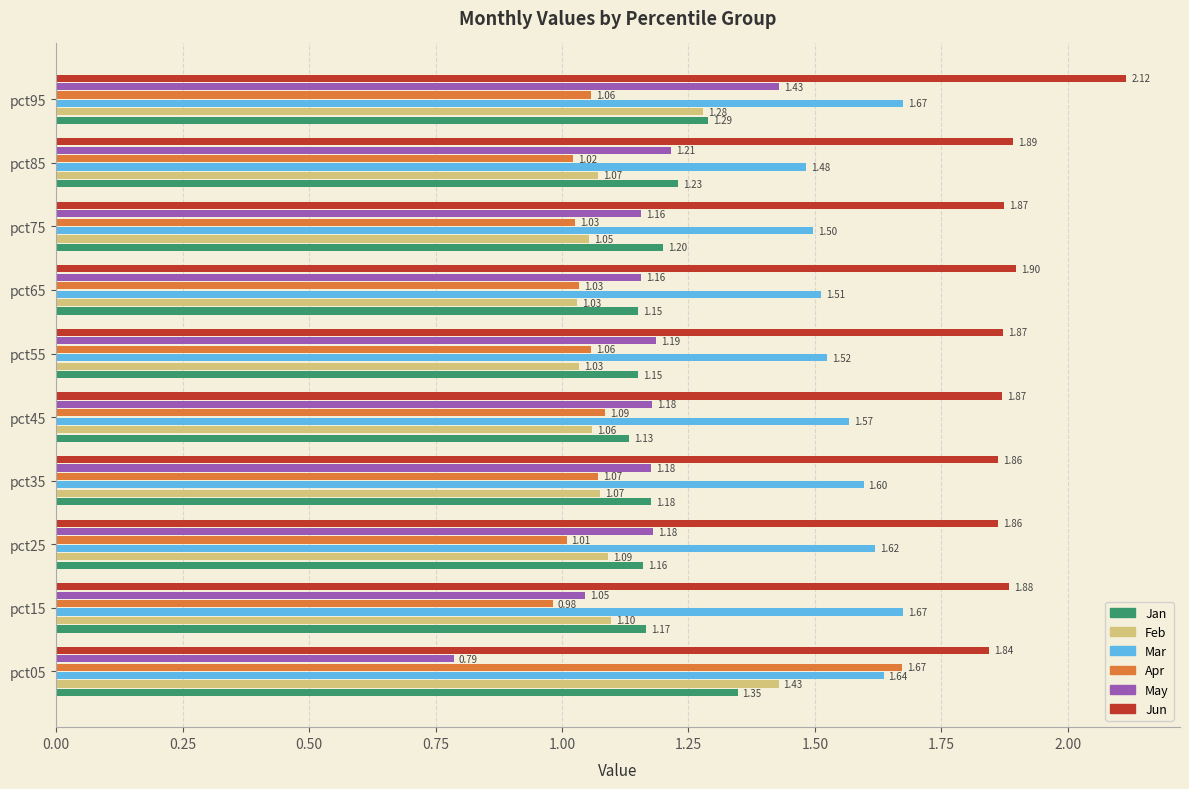

Which series has the widest spread of values?

Apr